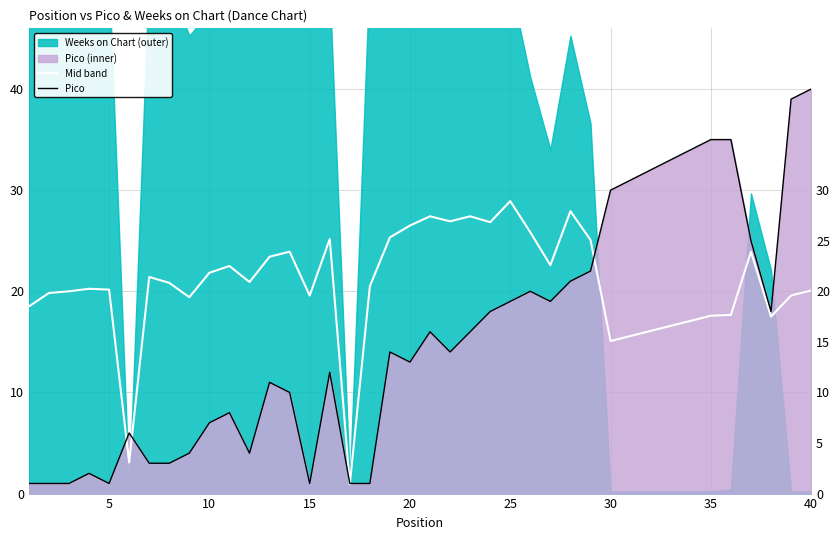

True or false: Pico has more than 0 interior local peaks.

True